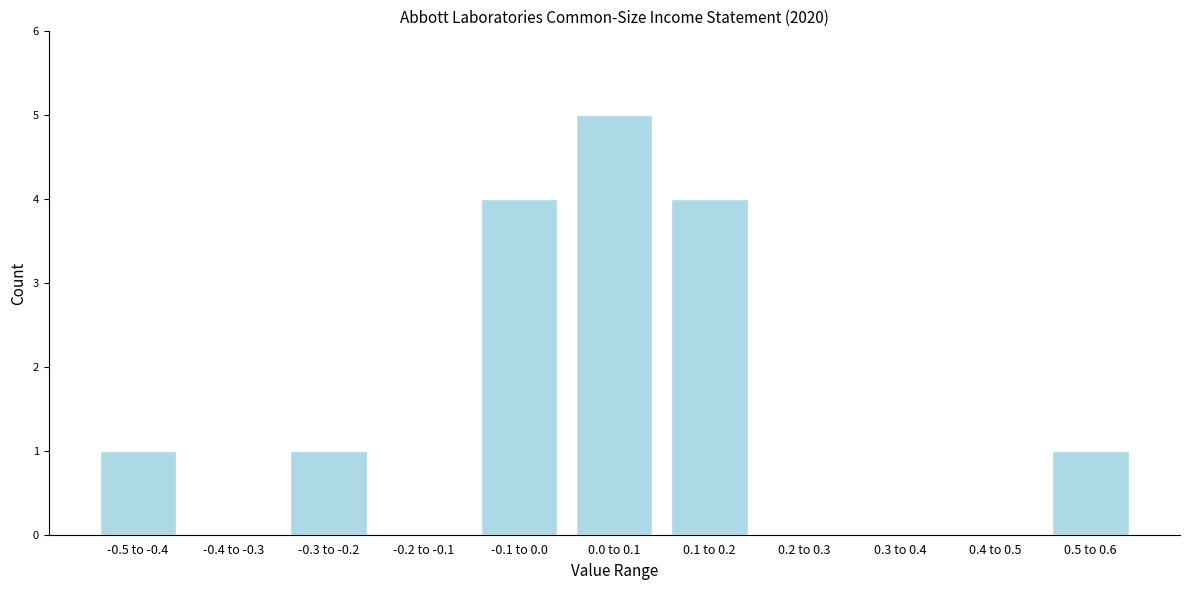

Reading left to right, list all the values displayed in this chart.

-0.5 to -0.4=1	-0.4 to -0.3=0	-0.3 to -0.2=1	-0.2 to -0.1=0	-0.1 to 0.0=4	0.0 to 0.1=5	0.1 to 0.2=4	0.2 to 0.3=0	0.3 to 0.4=0	0.4 to 0.5=0	0.5 to 0.6=1